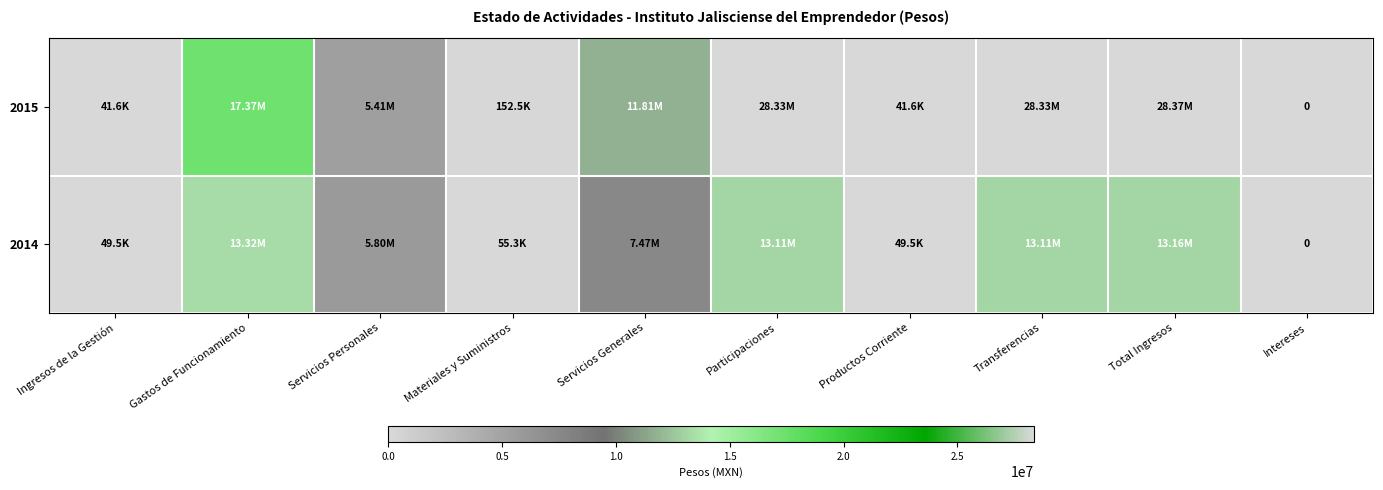

At how many categories does at least one series exceed 23679094?

3